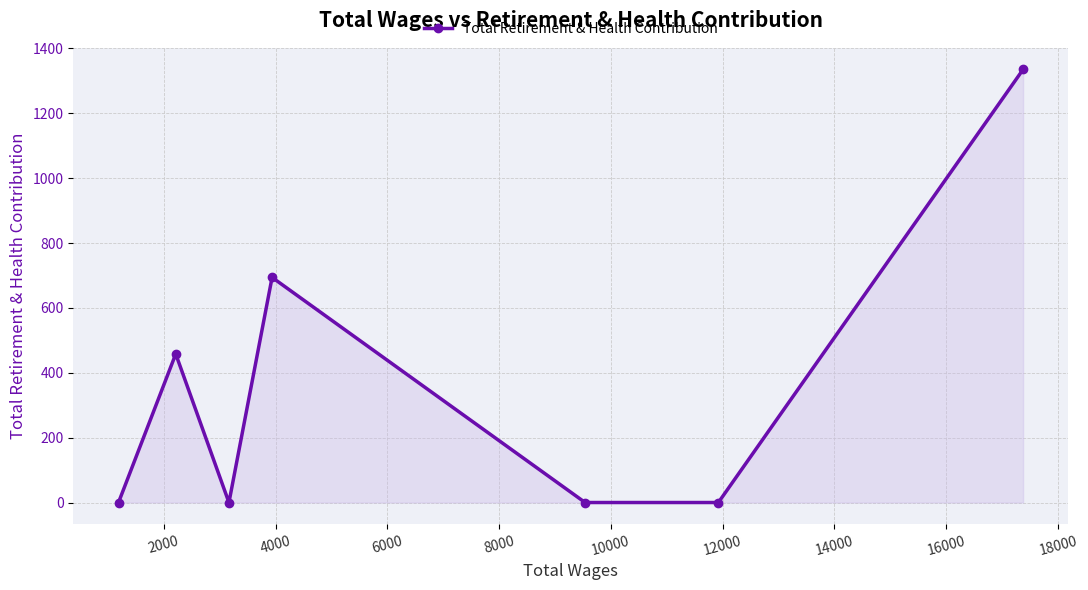

What is the difference between the maximum and minimum values?

1335